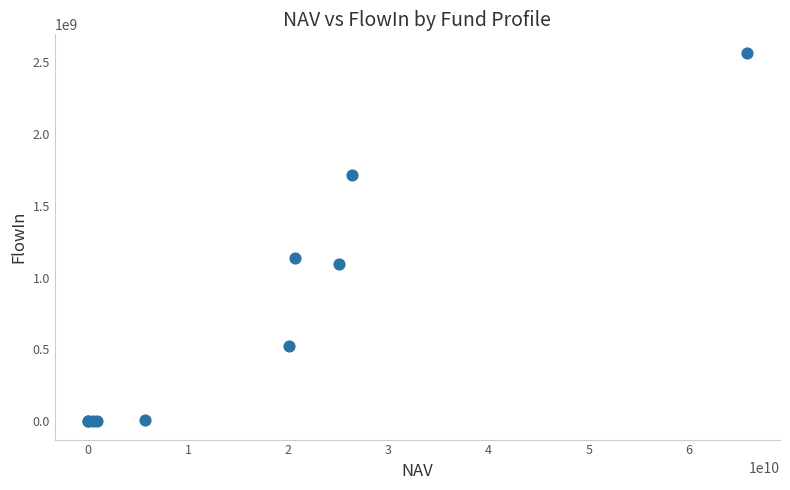

What Y value in the scatter plot is closest to 1282919223?

1136100149.1